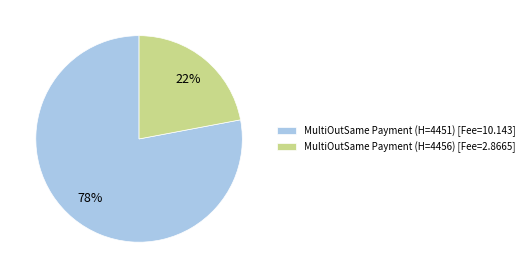

Is the sum of MultiOutSame Payment (H=4456) [Fee=2.8665] and MultiOutSame Payment (H=4451) [Fee=10.143] greater than half?

Yes